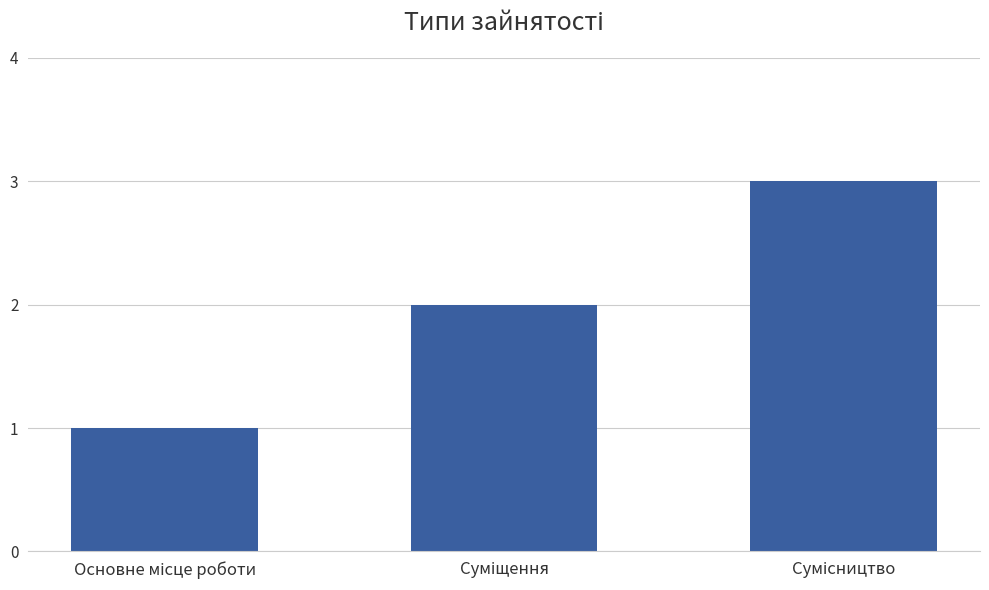

What is the maximum value shown in the chart?

3